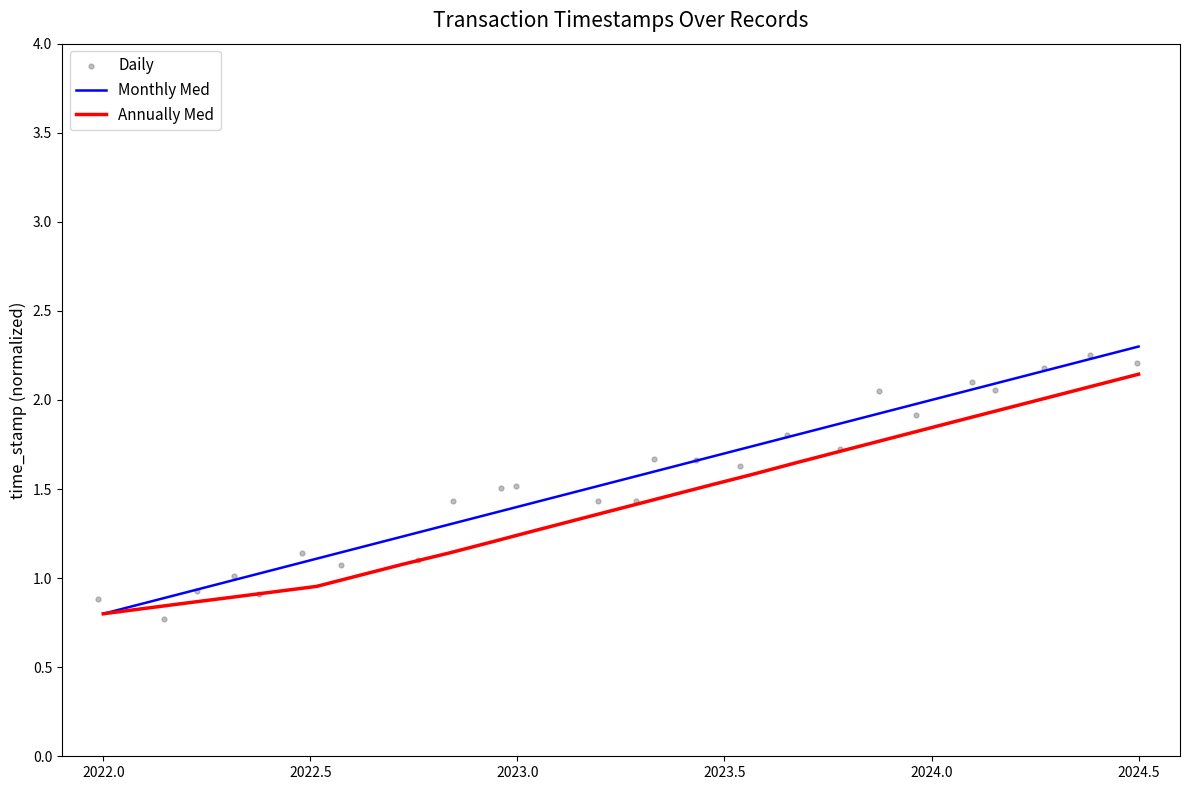

What are all the series names shown in the legend?

Monthly Med, Annually Med, Daily